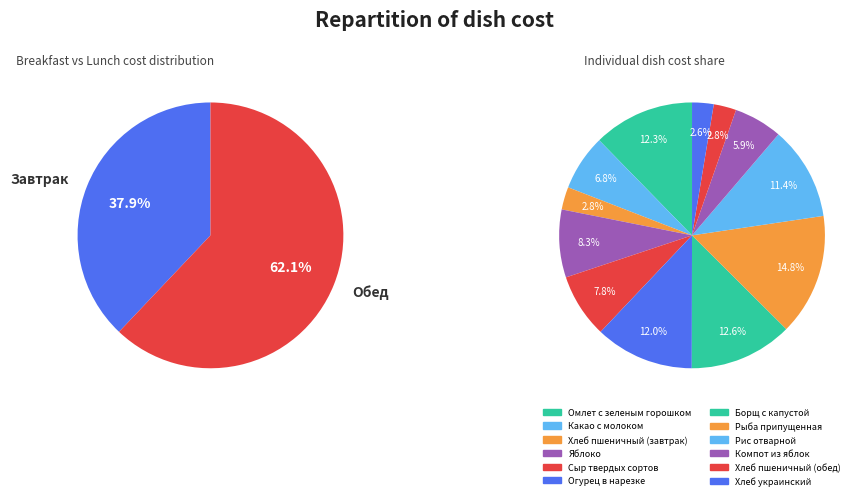

True or false: Омлет с зеленым горошком accounts for 1% of the total.

False